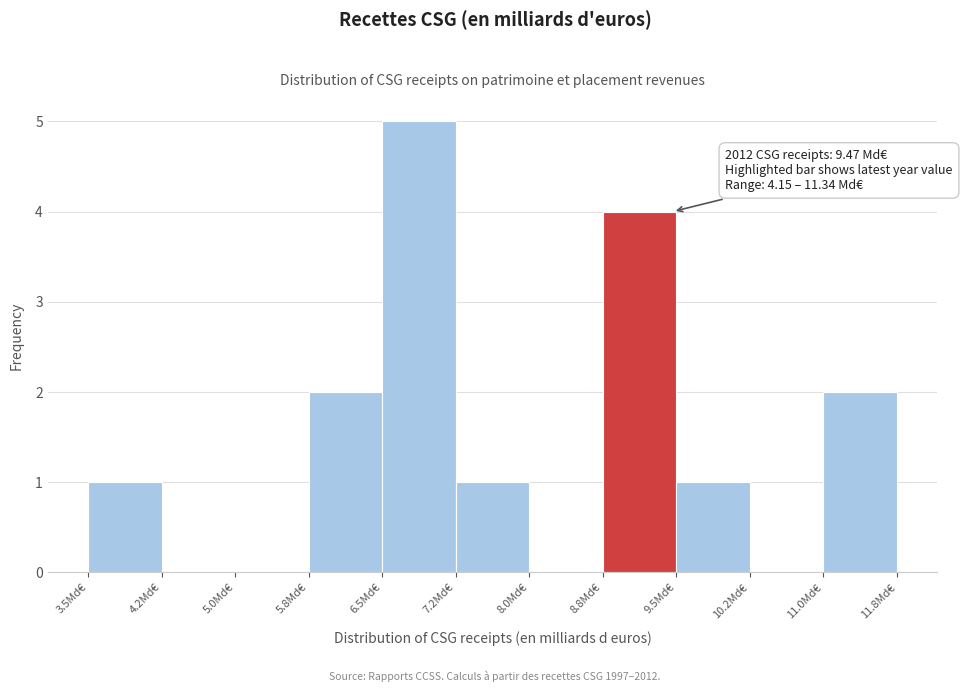

Which range on the x-axis has the tallest bar?

6.50 to 7.25